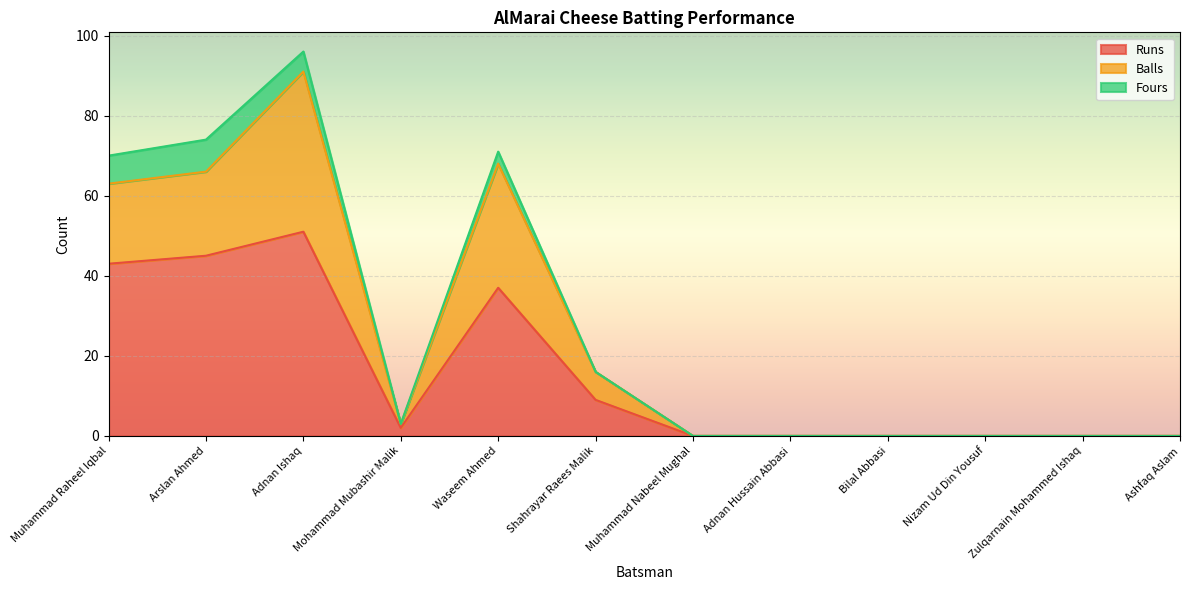

At which category is the sum across all series the highest?

Adnan Ishaq